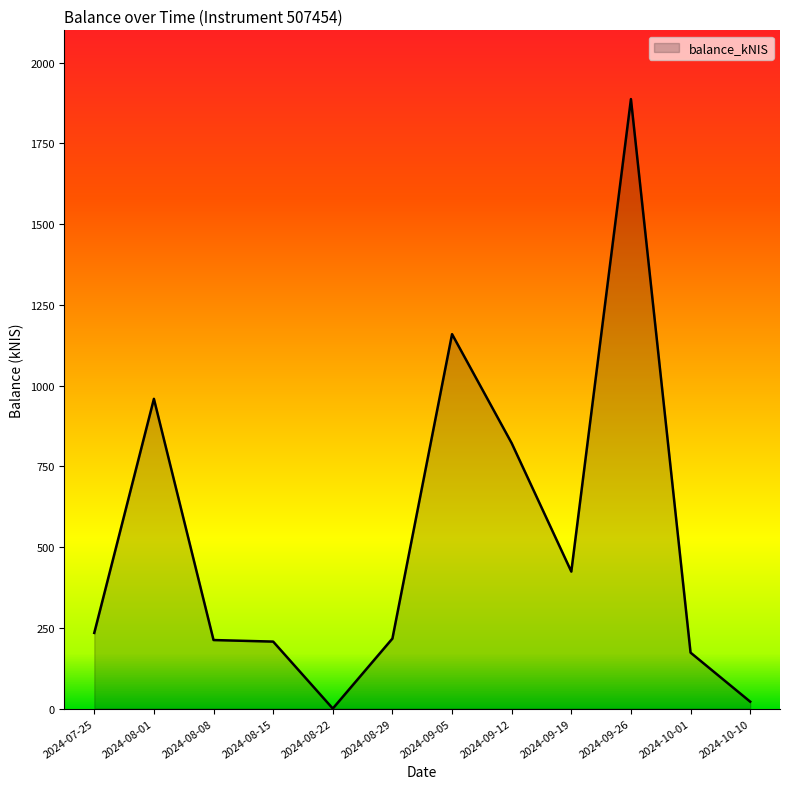

True or false: there are more than 2 points higher than both neighbors.

True